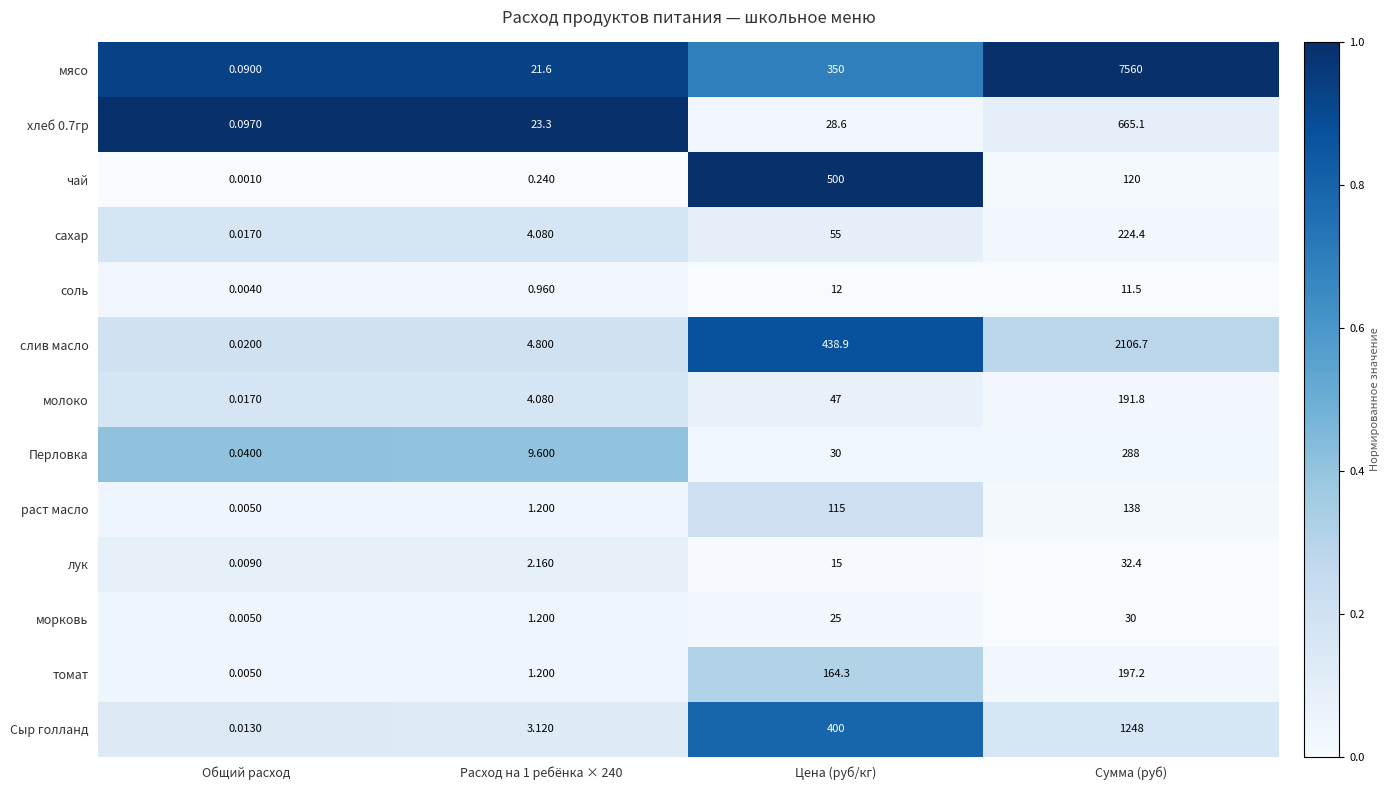

Which label corresponds to the largest value in the chart?

Сумма (руб)